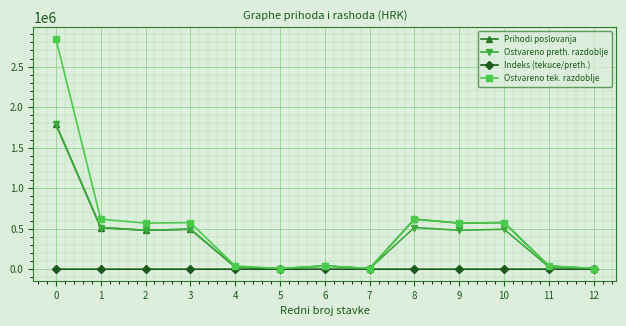

True or false: Ostvareno tek. razdoblje has a value of 228825.5 at 7.

False